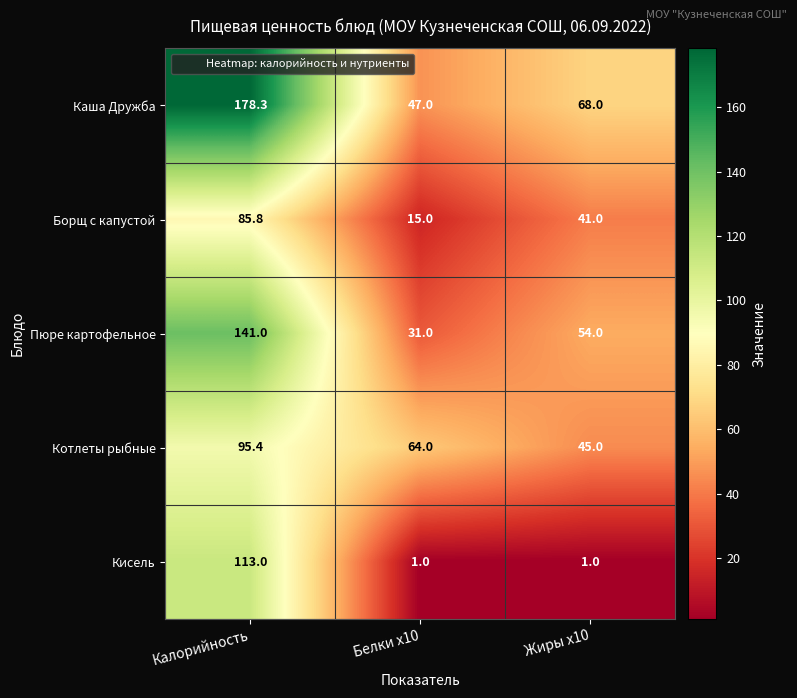

At which label does Каша Дружба first exceed 68?

Калорийность